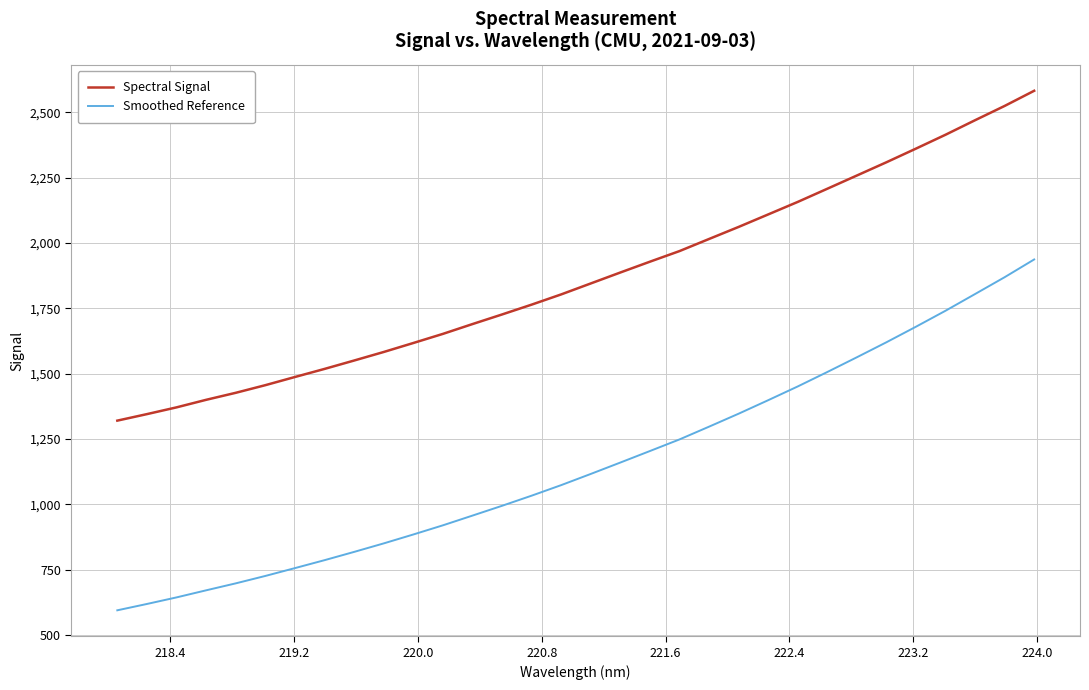

Which series has the largest total across all categories?

Spectral Signal